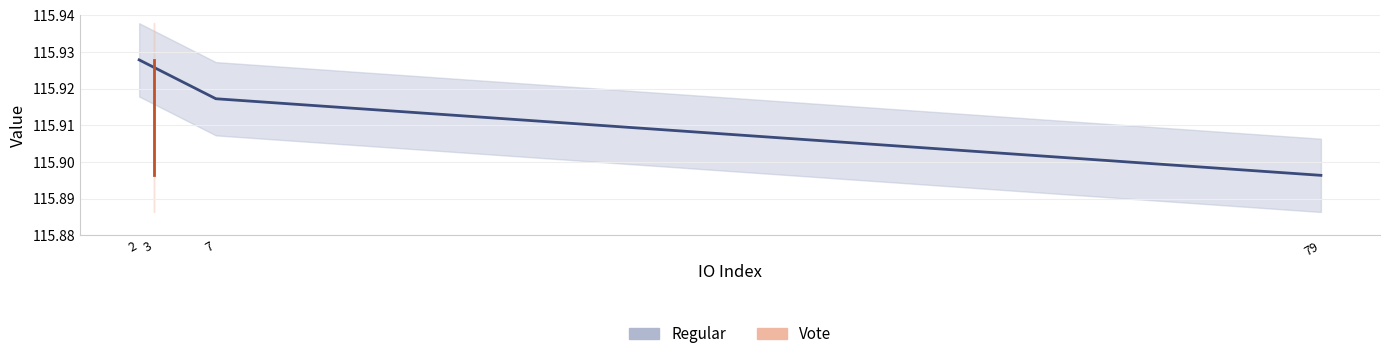

What is the sum of all values?

347.7